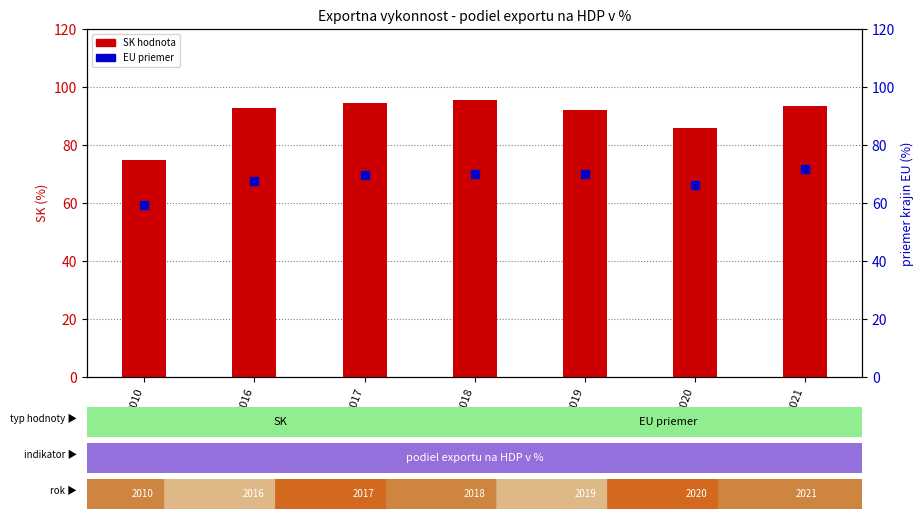

Which series contains the highest Y value?

SK (podiel exportu na HDP v %)